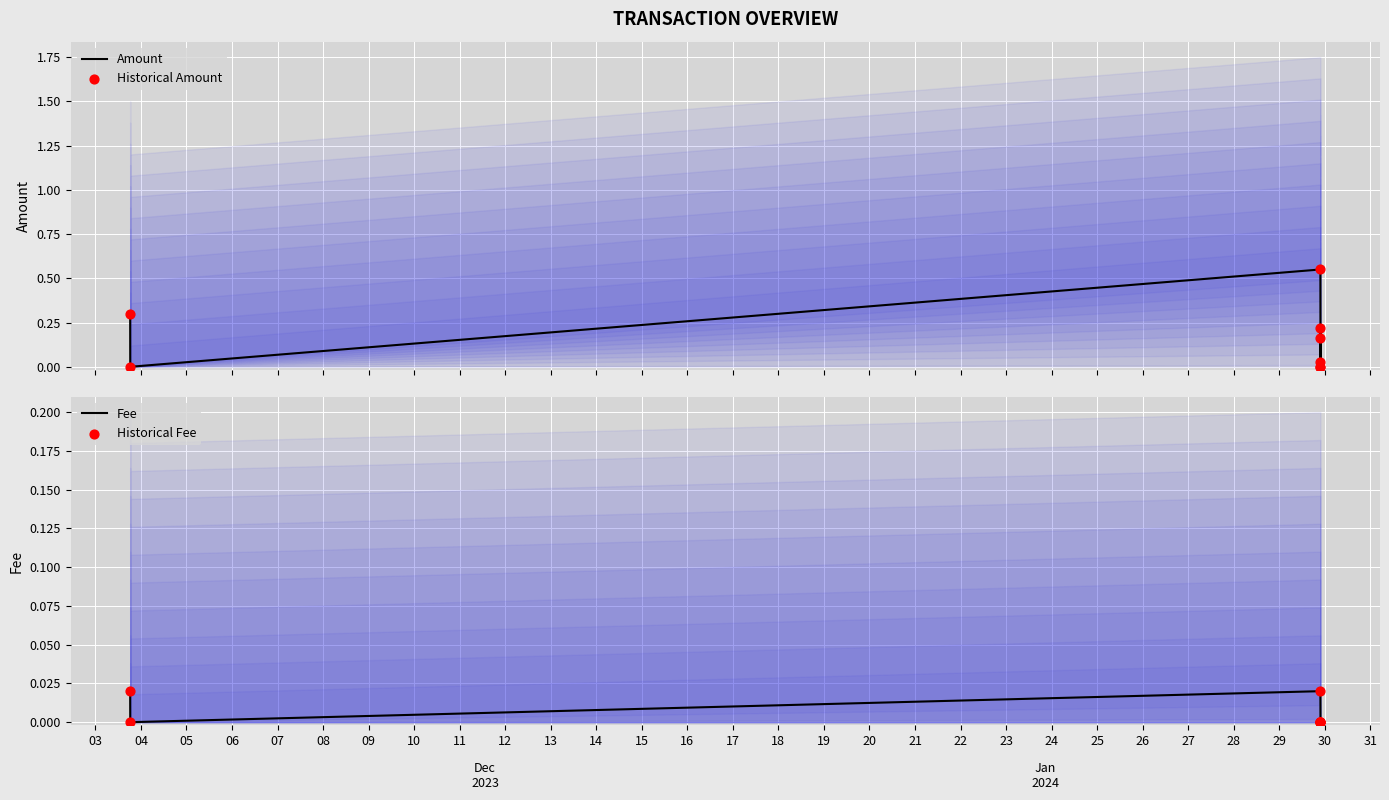

Is the value of Amount at 10 greater than the value of Historical Fee at 09?

Yes